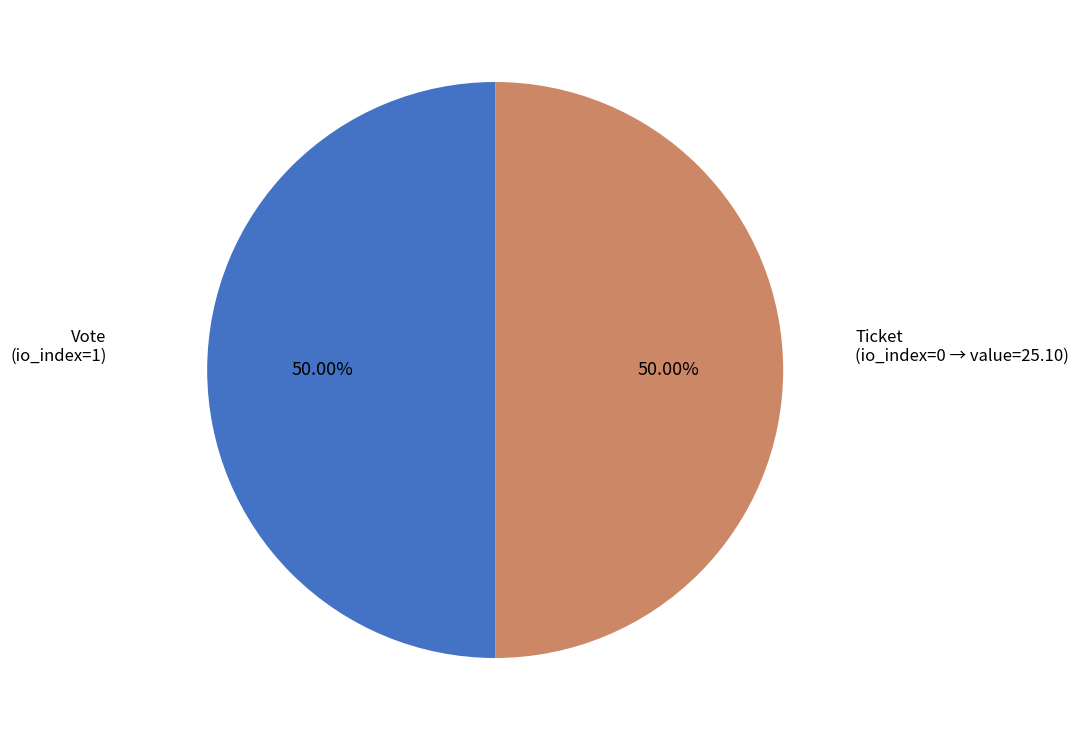

Count the number of slices in the pie.

2